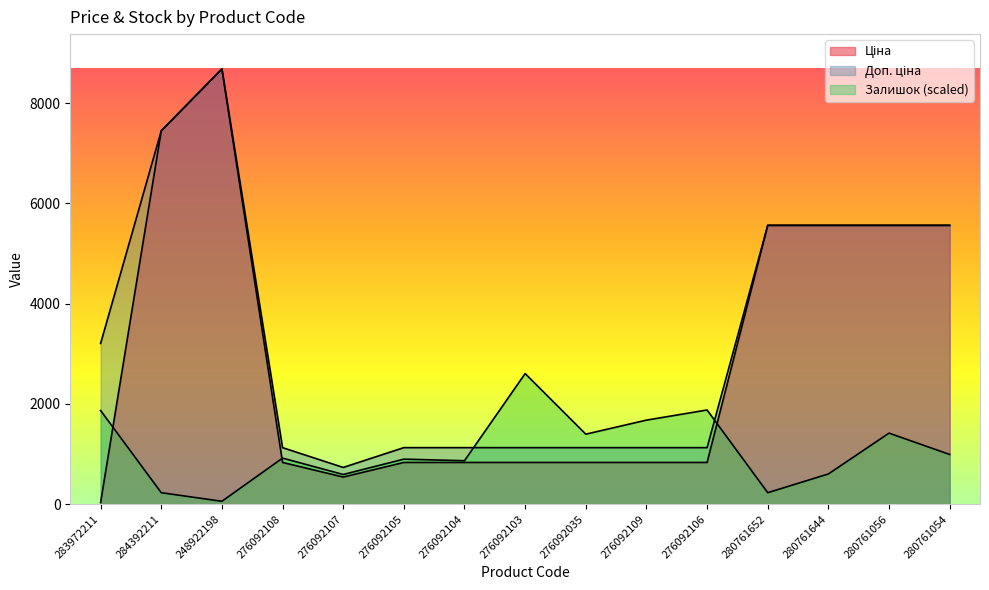

At which category does Доп. ціна reach its first local peak?

248922198